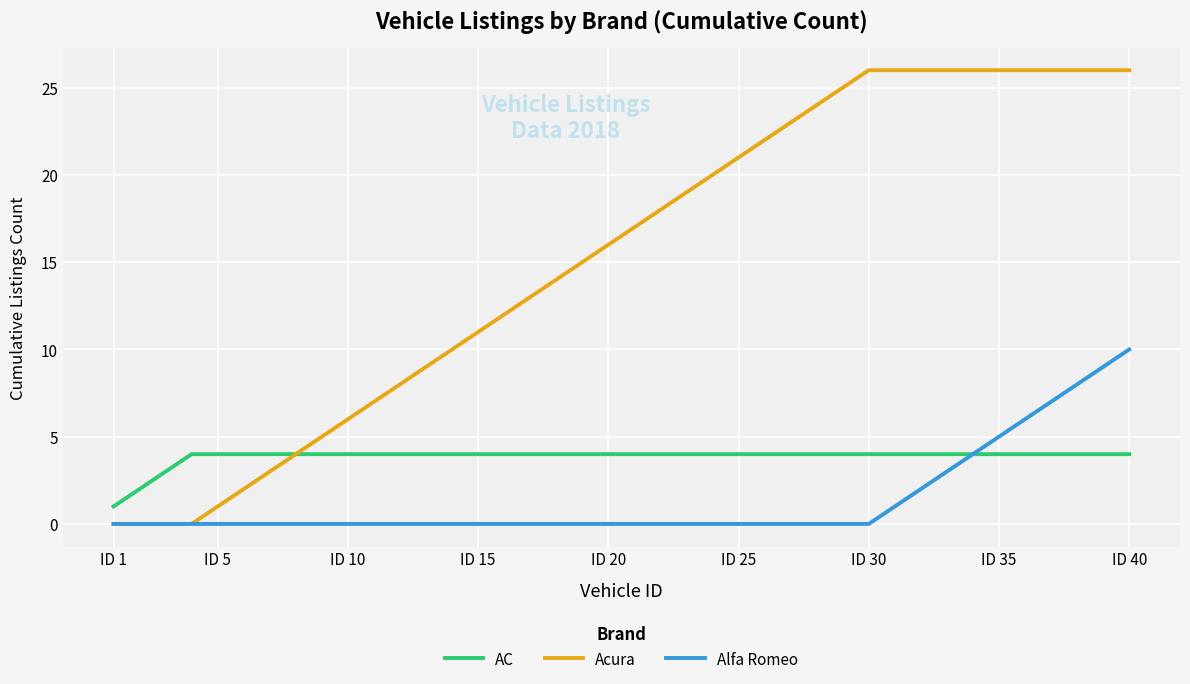

What is the sum of all Alfa Romeo values?

55